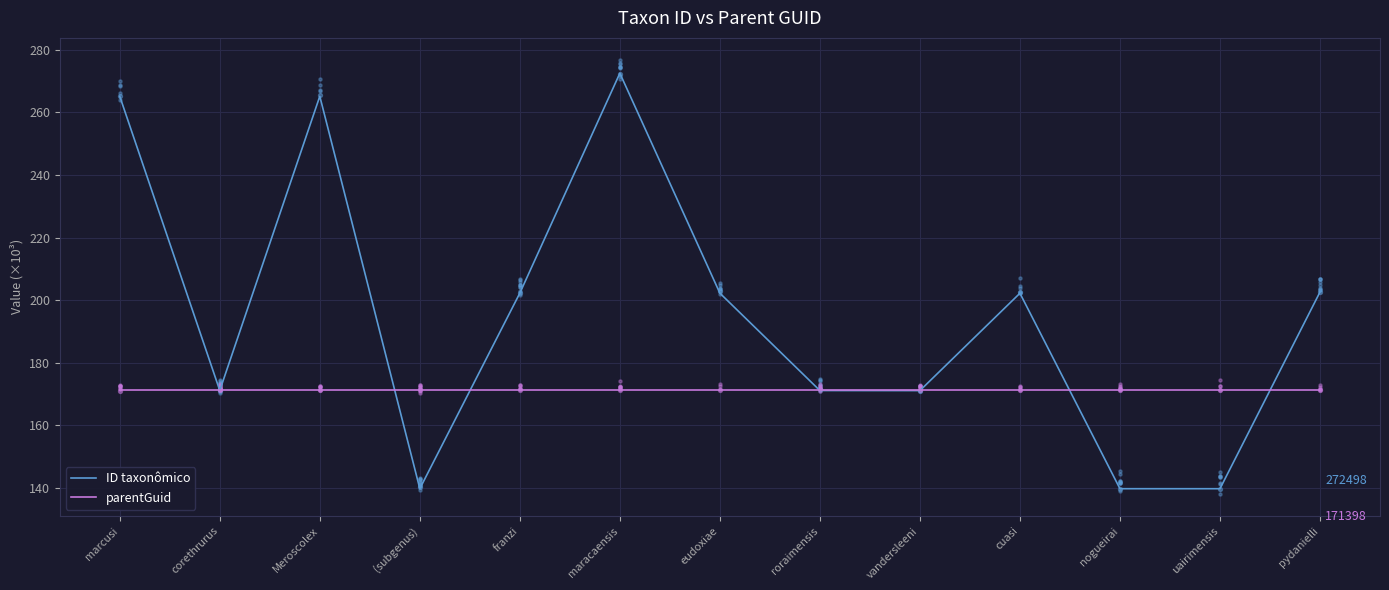

What are all the series names shown in the legend?

ID taxonômico, parentGuid